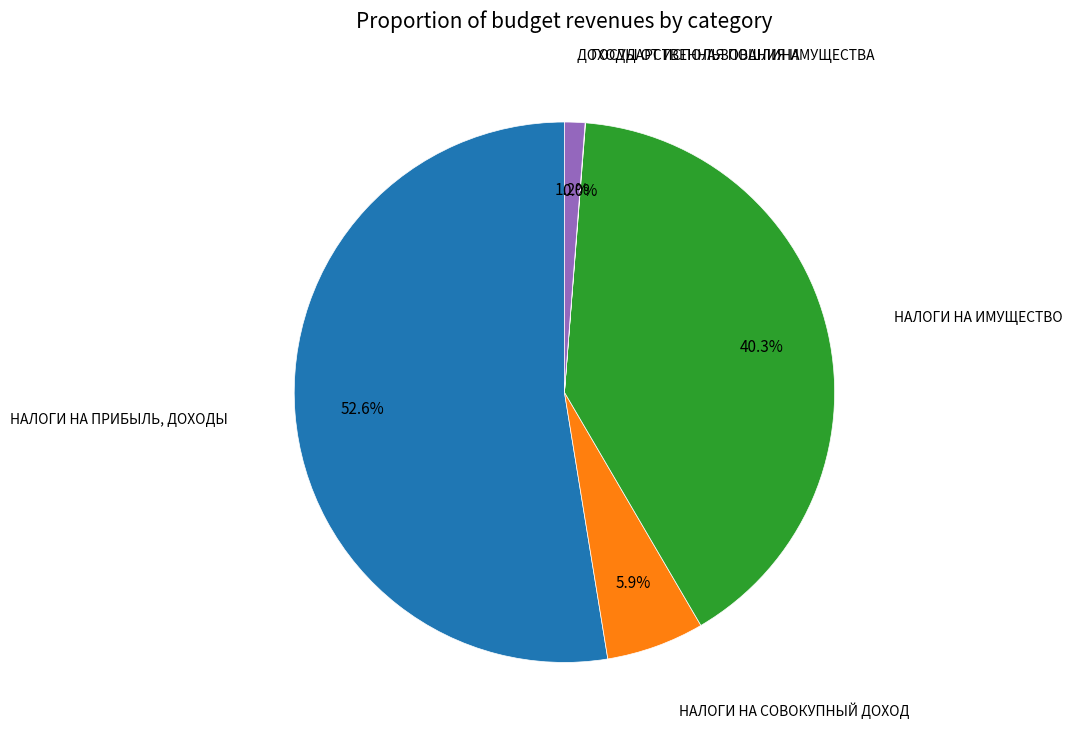

What percentage is the НАЛОГИ НА ИМУЩЕСТВО slice, to the nearest percent?

40%